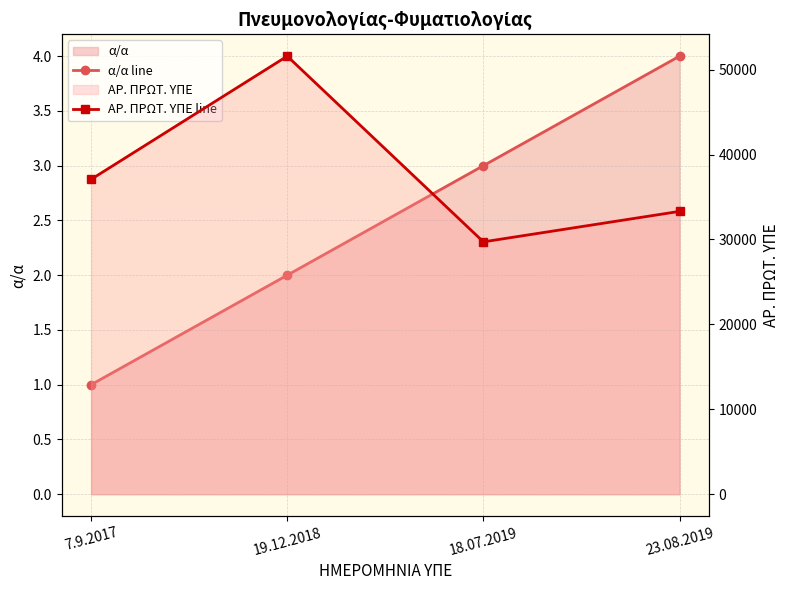

Reading right to left, transcribe all the data shown in this chart.

α/α line: 4	3	2	1
ΑΡ. ΠΡΩΤ. ΥΠΕ line: 33310	29719	51588	37077